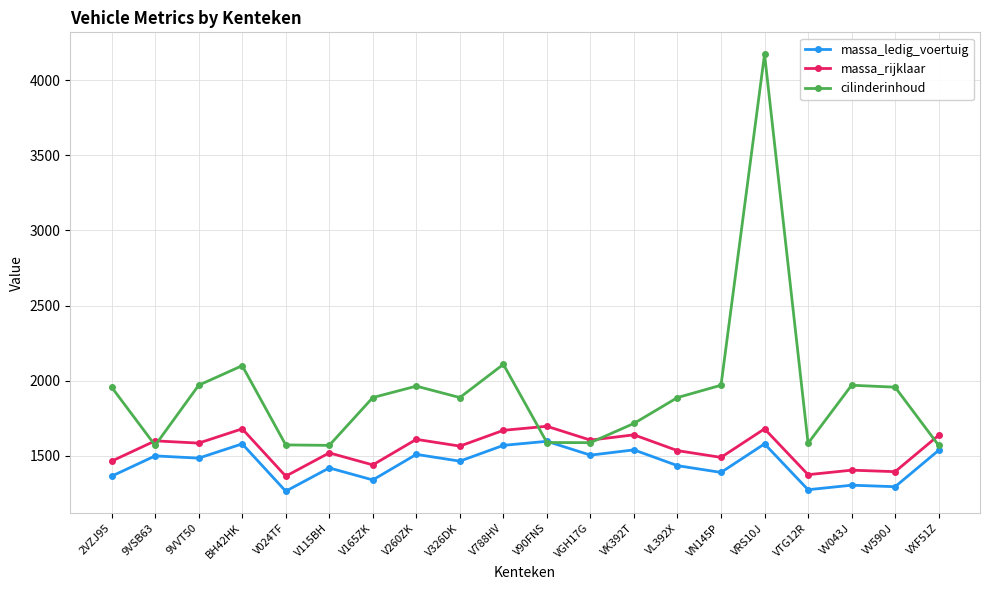

What is the spread (max minus min) of values at V260ZK?

454